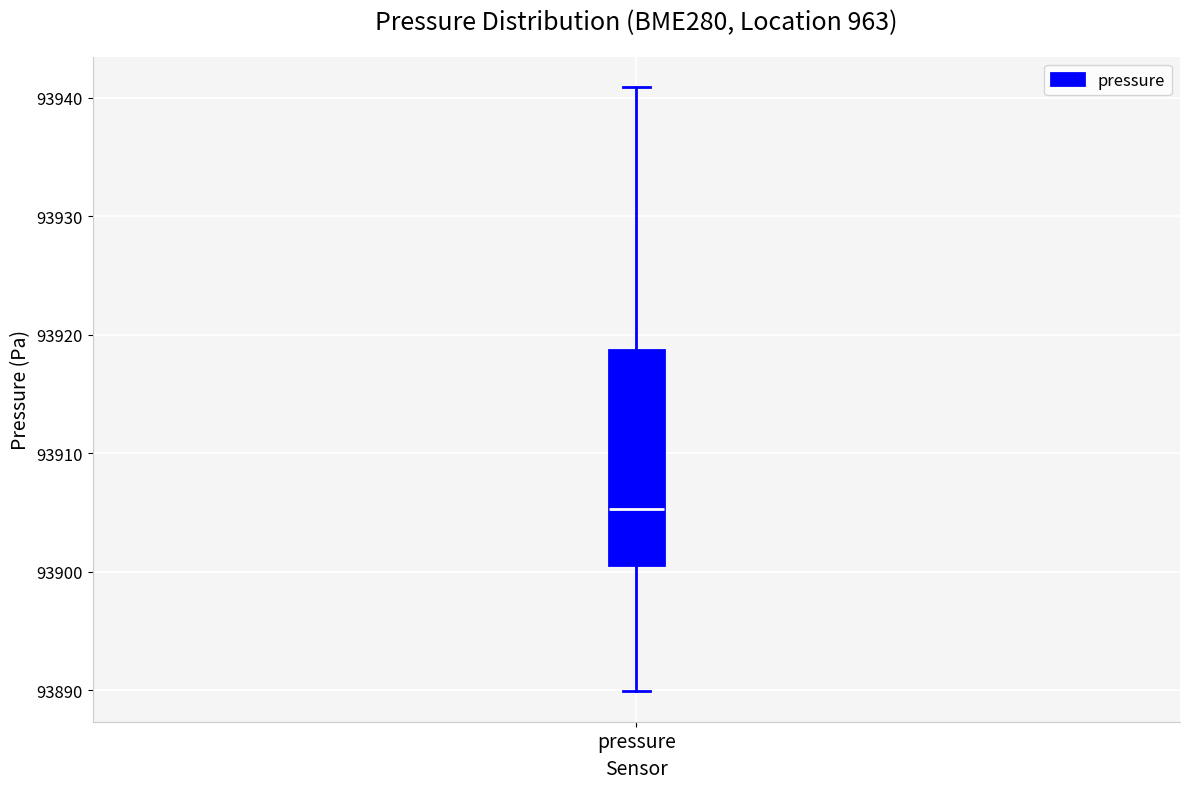

Read this box plot against the y-axis: the position of the median line, the range covered by the box, and the ends of both whiskers. The values are not printed on the chart, so give them approximately, as read against the axis.

median 93905, box 93901 to 93919, whiskers 93890 to 93941